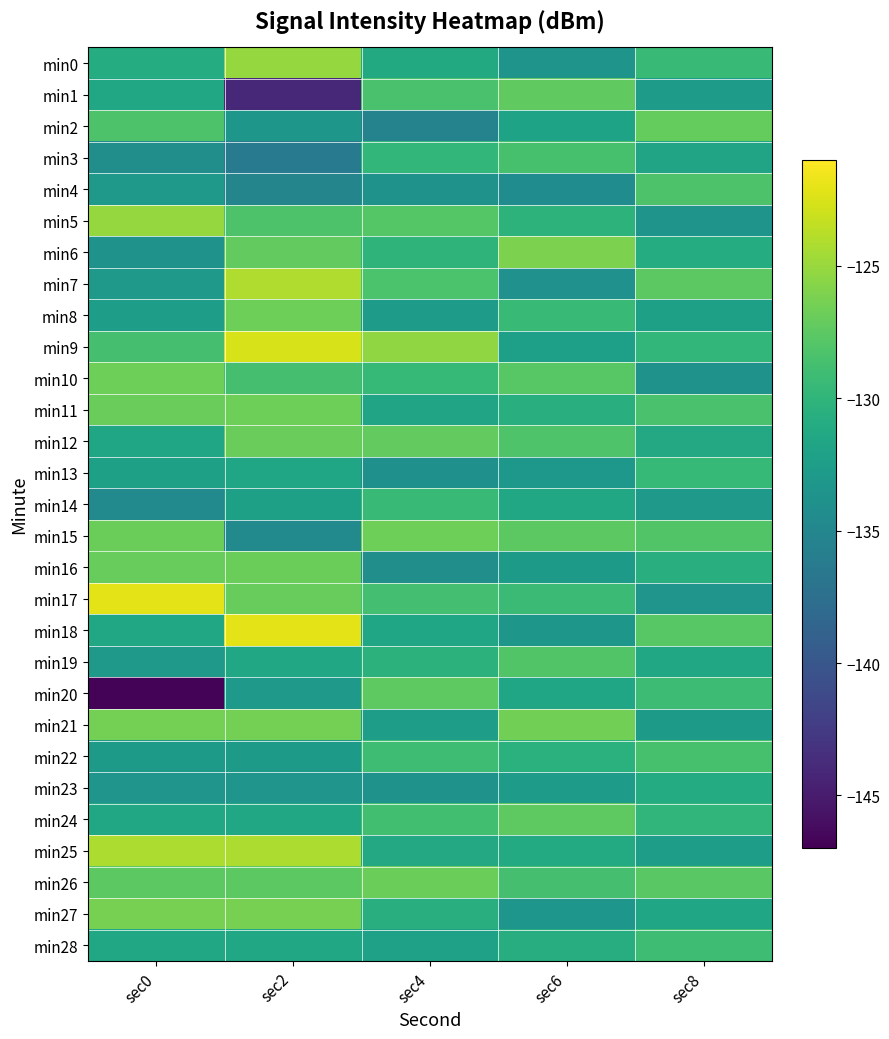

At which category is the sum across all series the highest?

sec2